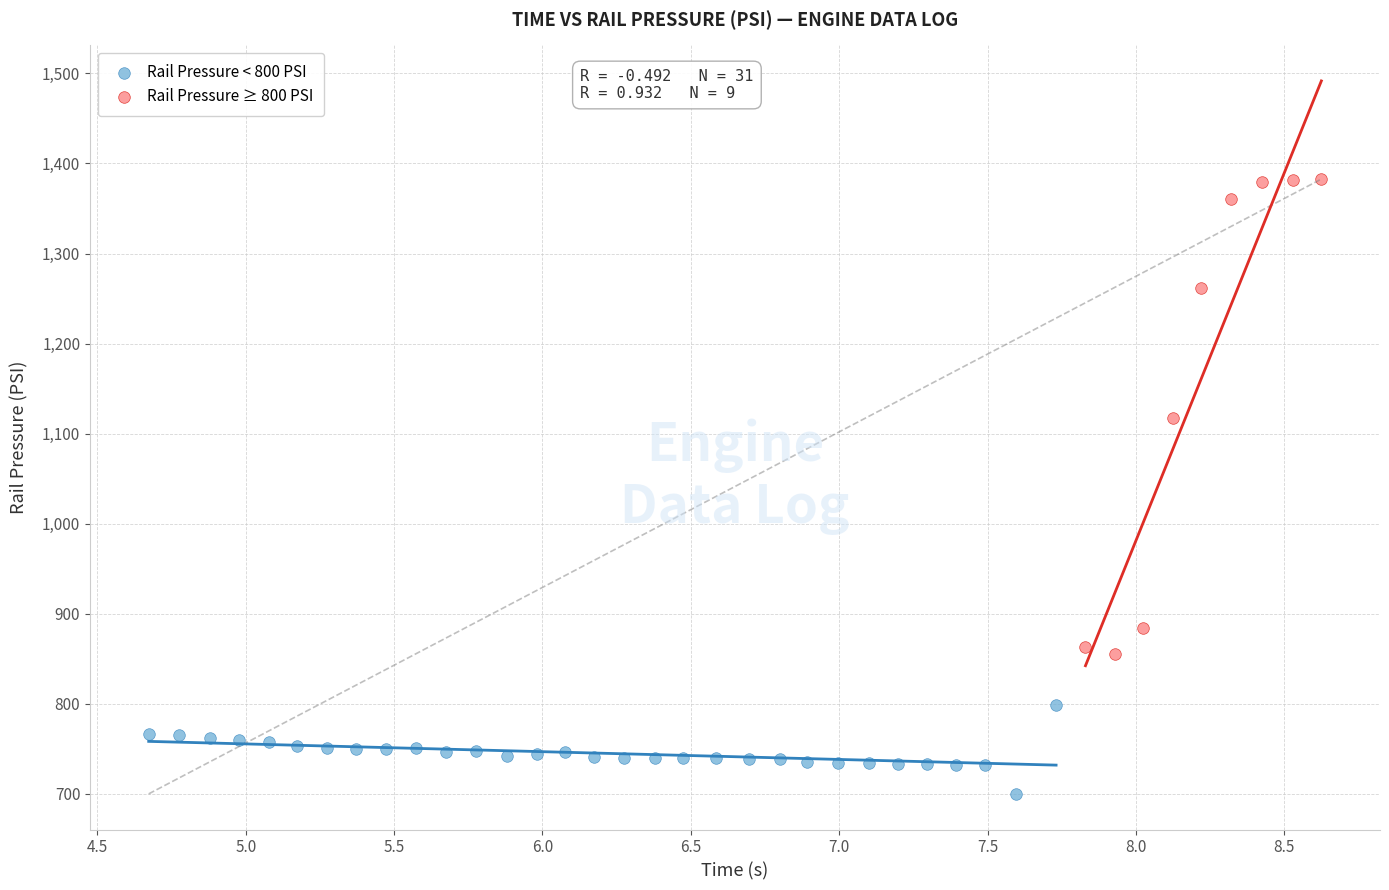

Which series contains the lowest Y value?

Rail Pressure < 800 PSI